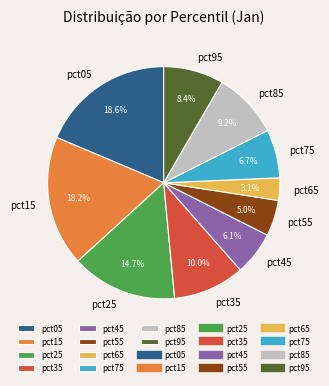

Is it true that pct55 is 5% of the pie?

True